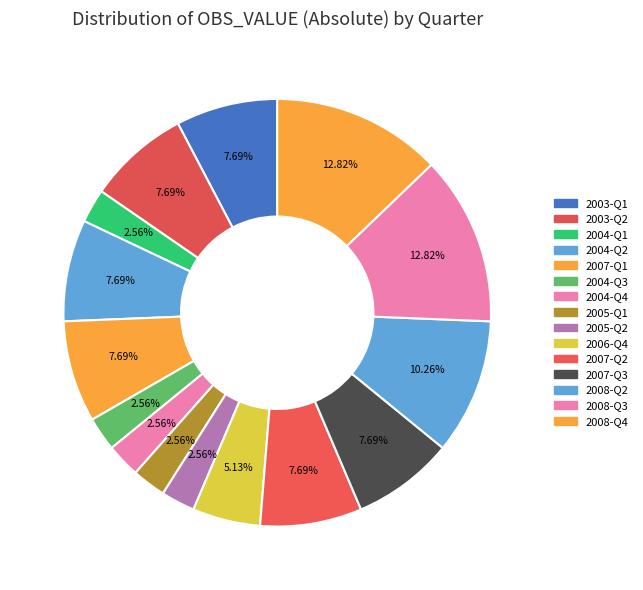

How many slices are in this pie chart?

15